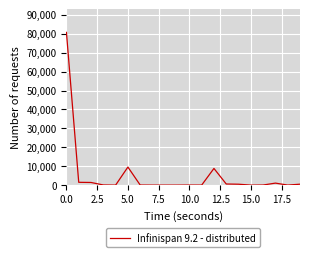

What is the difference between the maximum and minimum values?

80760